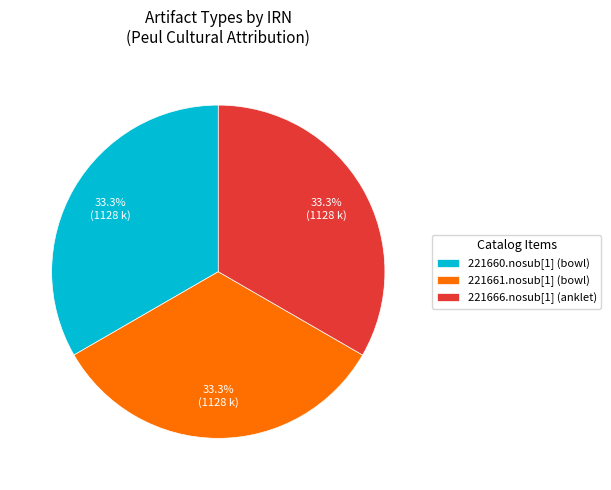

Combined, what portion of the pie is 221660.nosub[1] (bowl) and 221666.nosub[1] (anklet)?

66.7%